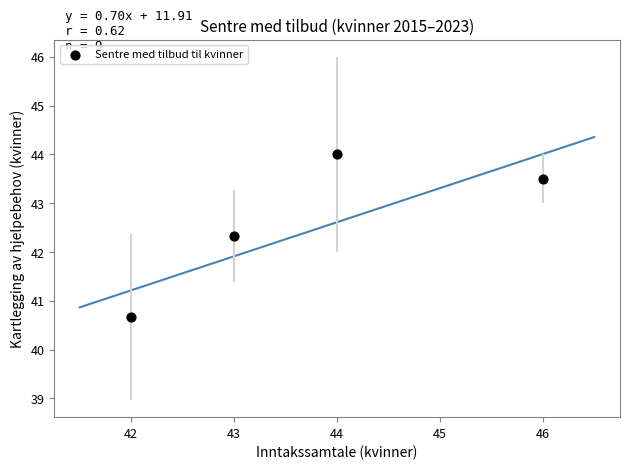

What is the average Y value?

42.6